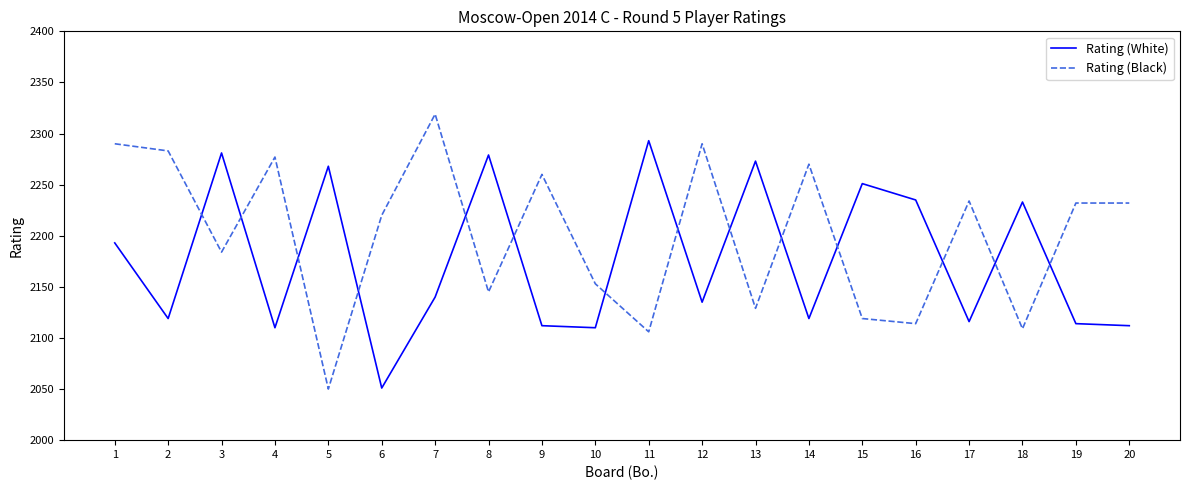

List the series in order of their overall mean, lowest first.

Rating (White), Rating (Black)